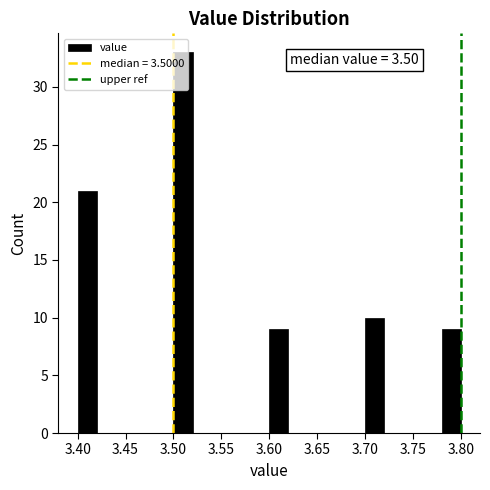

Which range on the x-axis has the tallest bar?

3.50 to 3.52